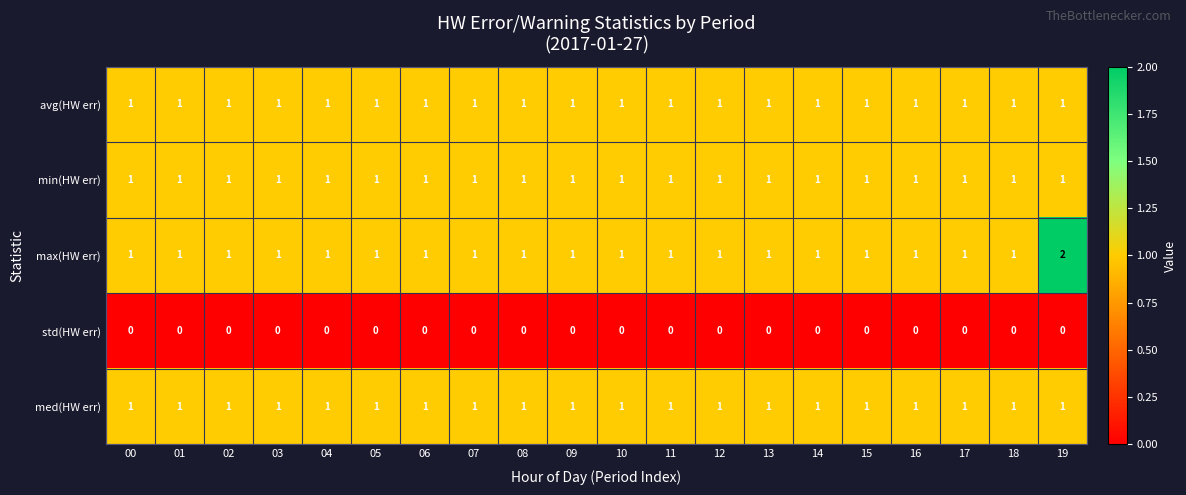

The value of min(HW err) at 05 is 1. True or false?

True